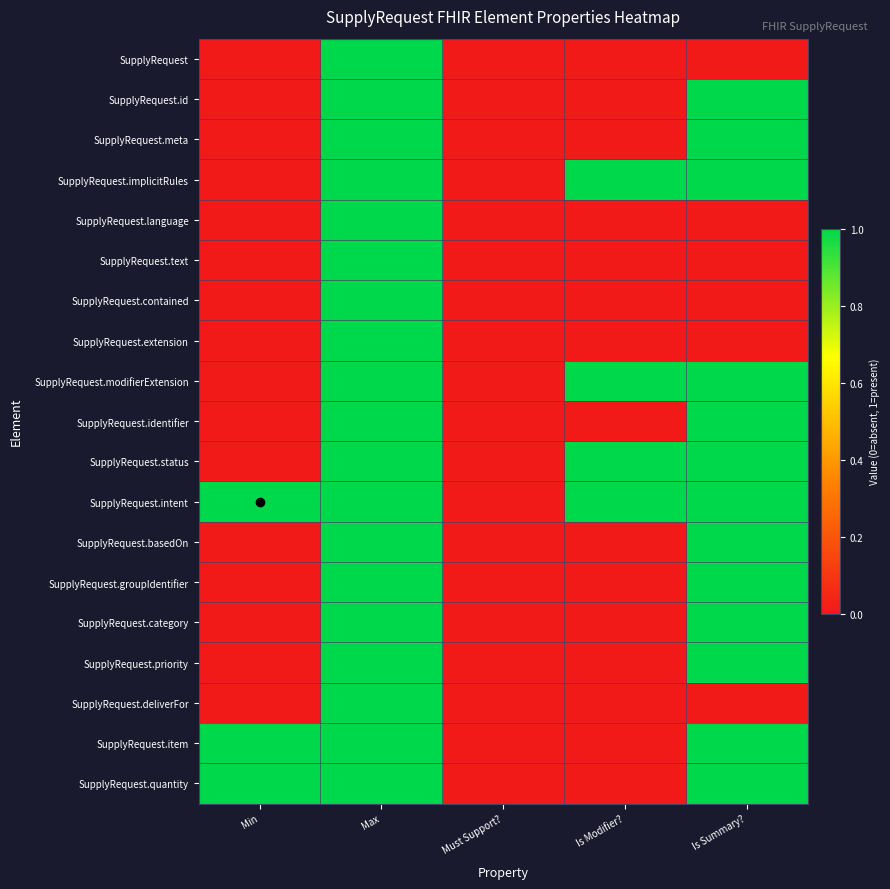

Count the number of categories in the chart.

5